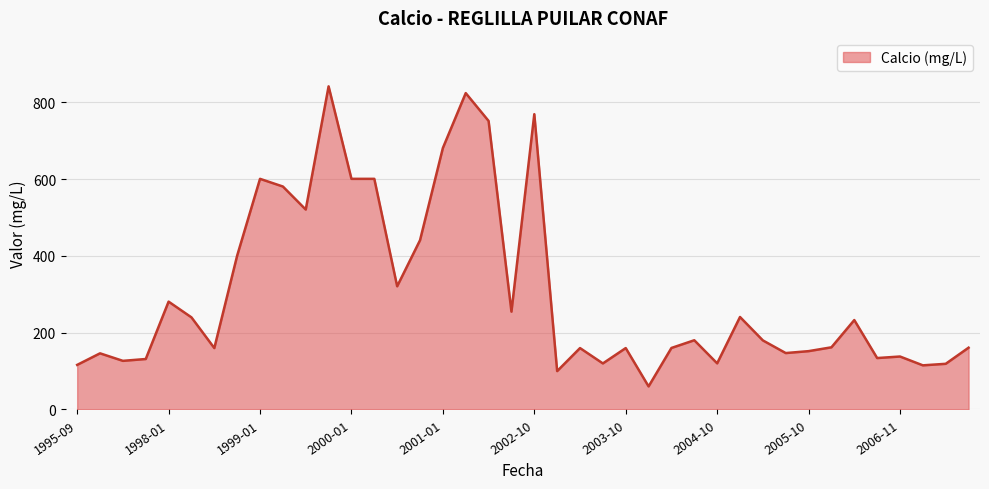

What is the smallest value displayed?

60.1